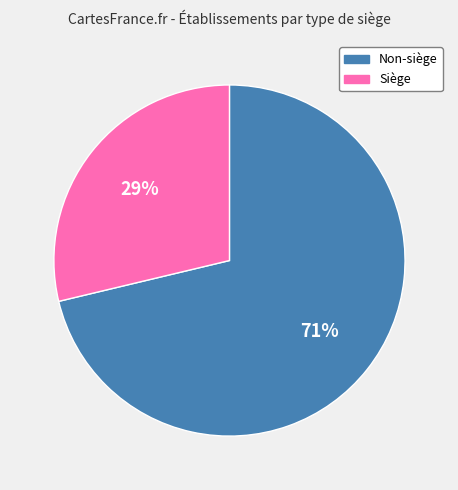

Does any single category account for the majority?

Yes